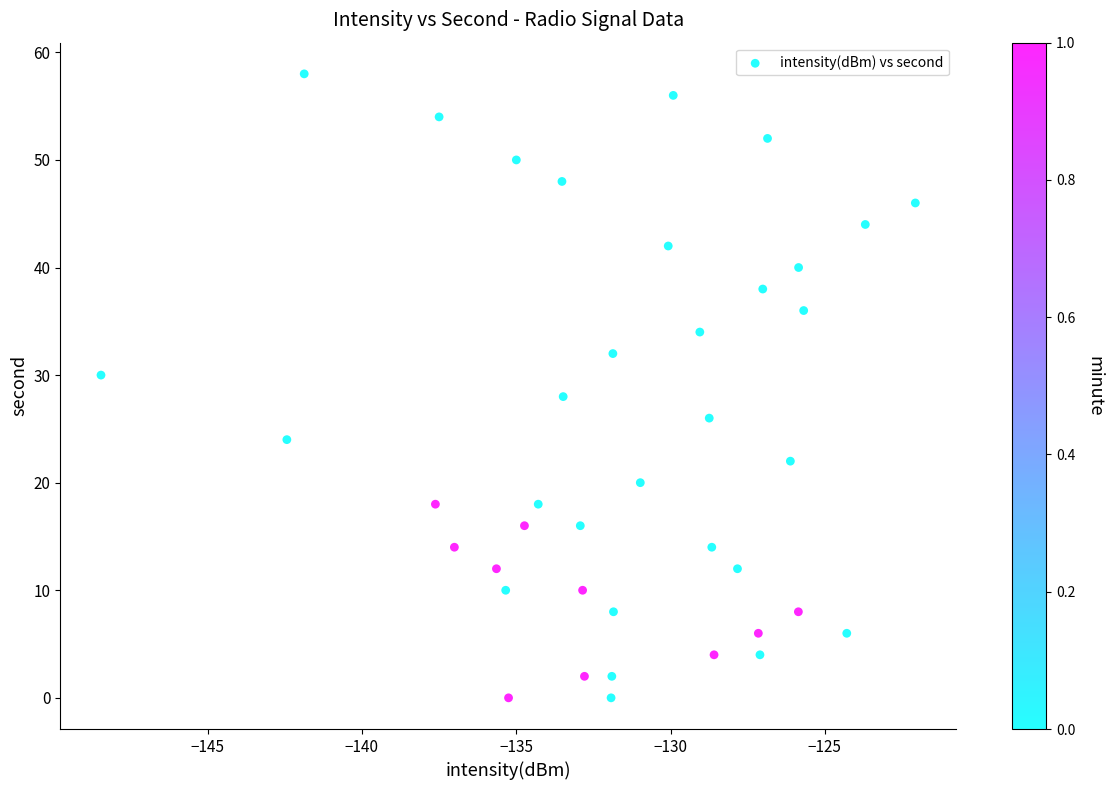

What is the range of Y values (max minus min)?

58